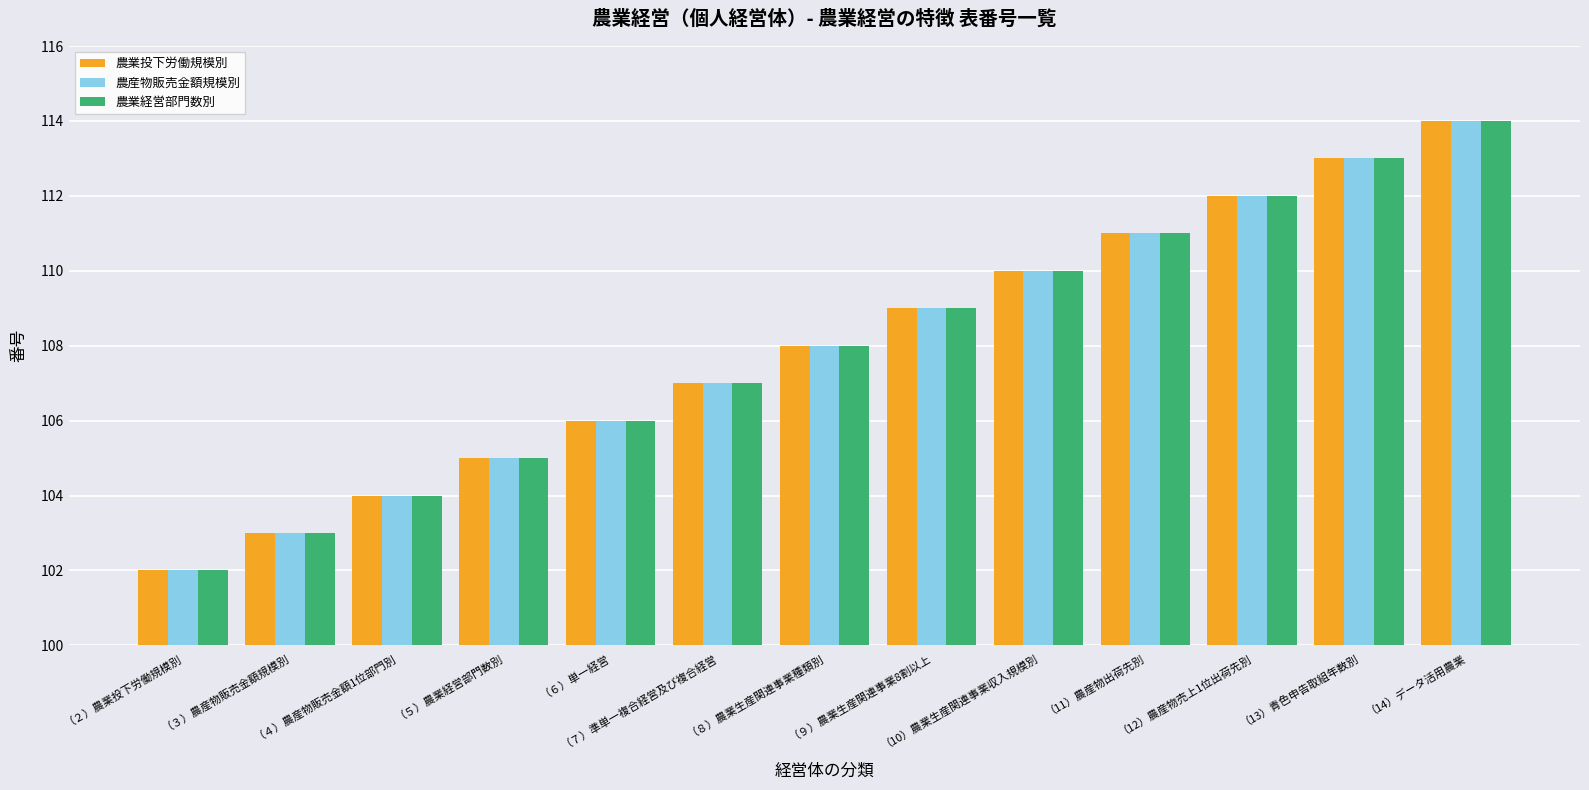

Is it true that 農業経営部門数別 equals 114 at （14）データ活用農業?

True